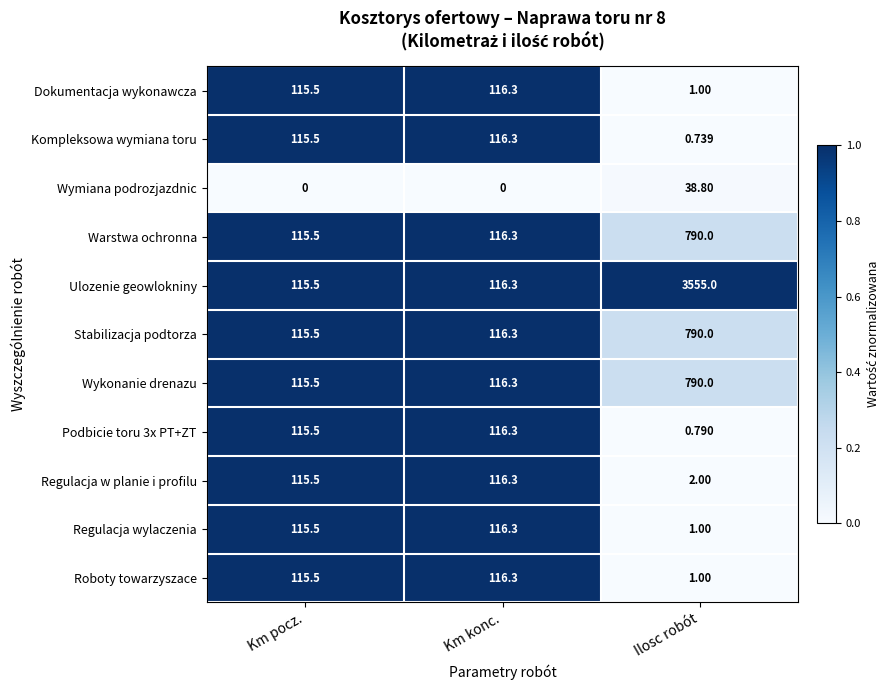

What is the difference between the highest and lowest values at Km pocz.?

115.5